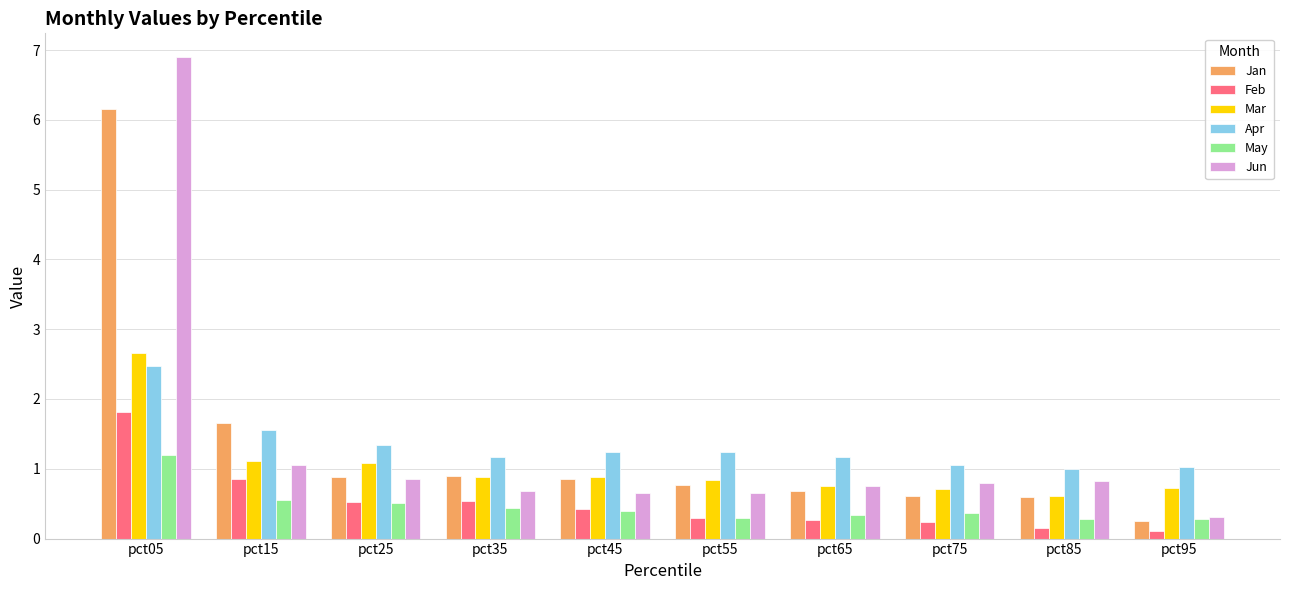

What is the approximate value of Jan at pct45?

0.9